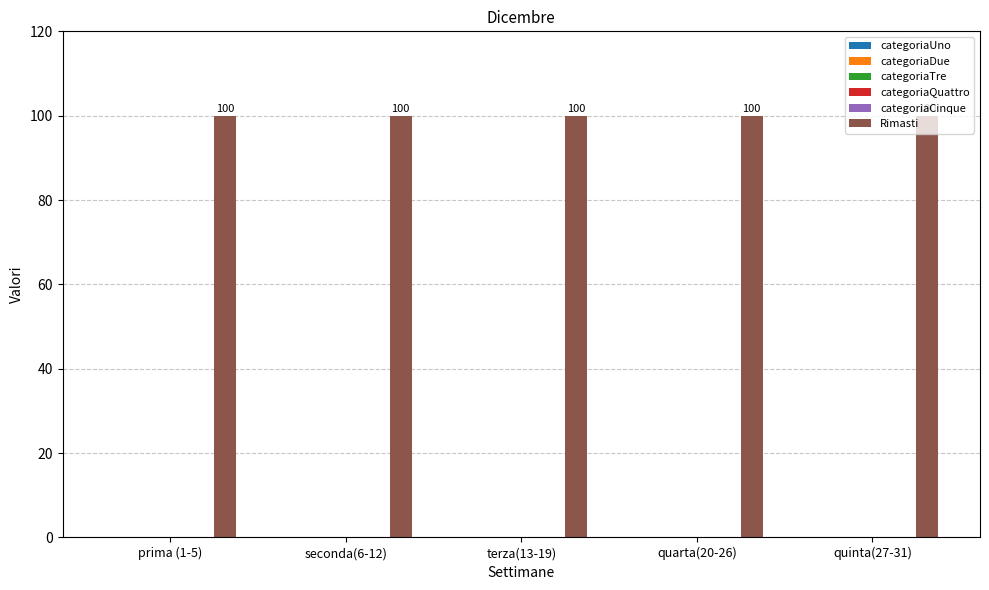

Does the chart contain stacked bars?

No